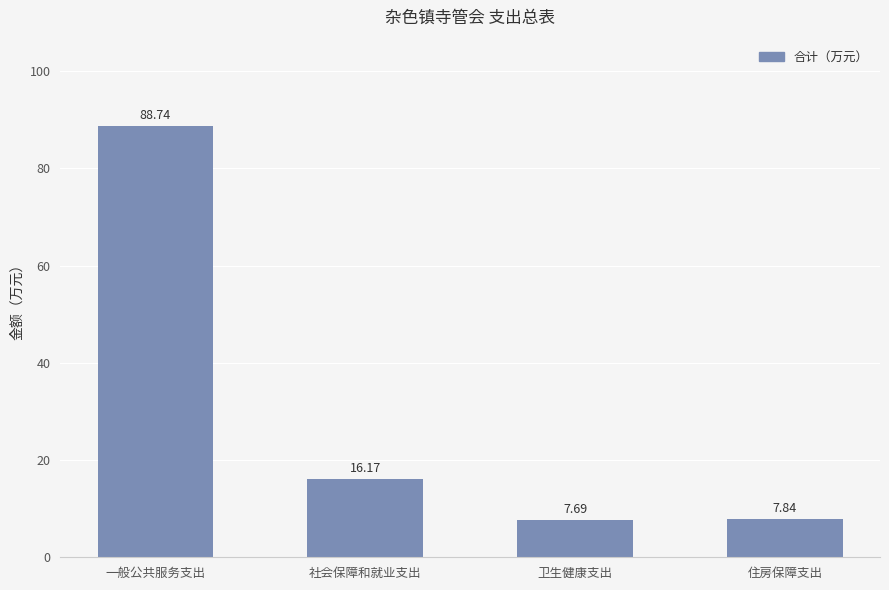

What is the difference between the second highest and second lowest values?

8.3